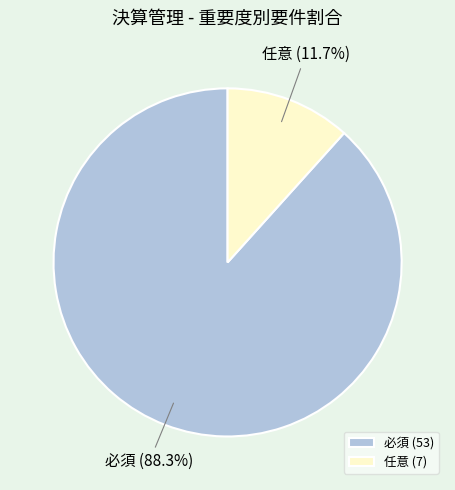

Which slice is the largest?

必須